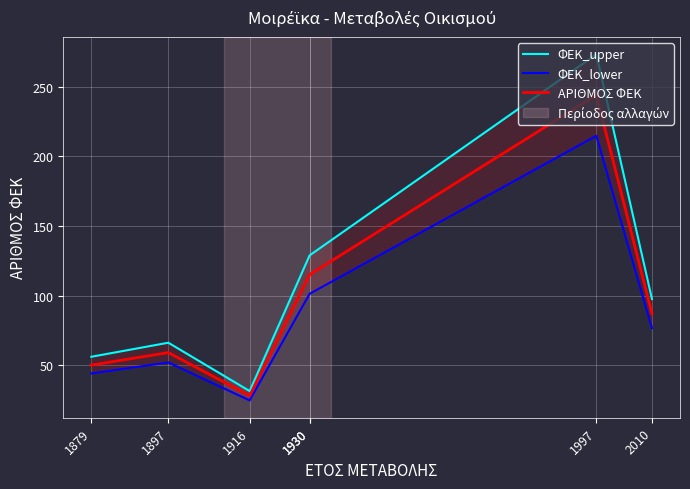

How many lines are shown in the chart?

3